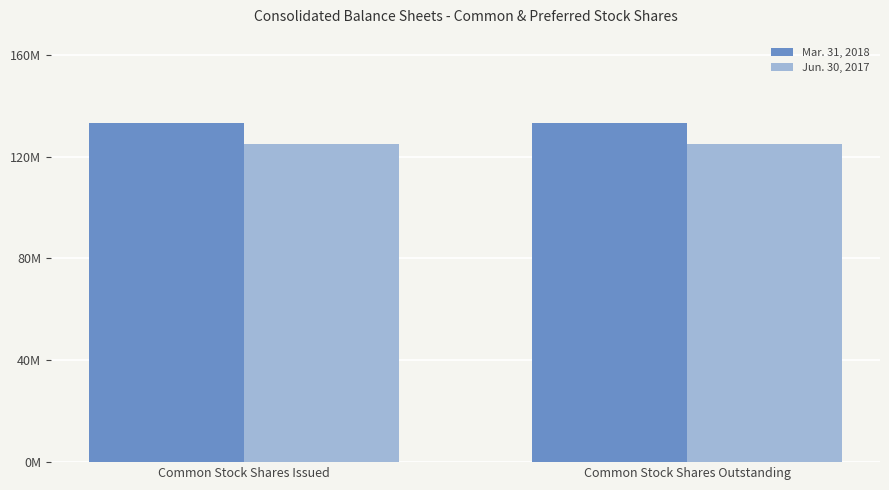

What is the average value of the Jun. 30, 2017 series?

125049867